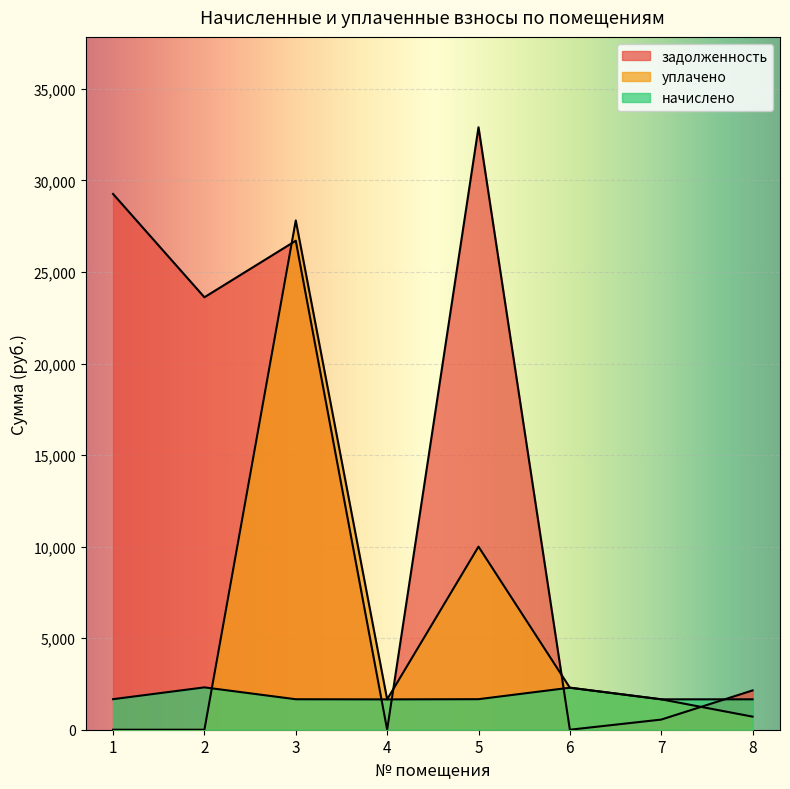

What are all the series names shown in the legend?

начислено, уплачено, задолженность